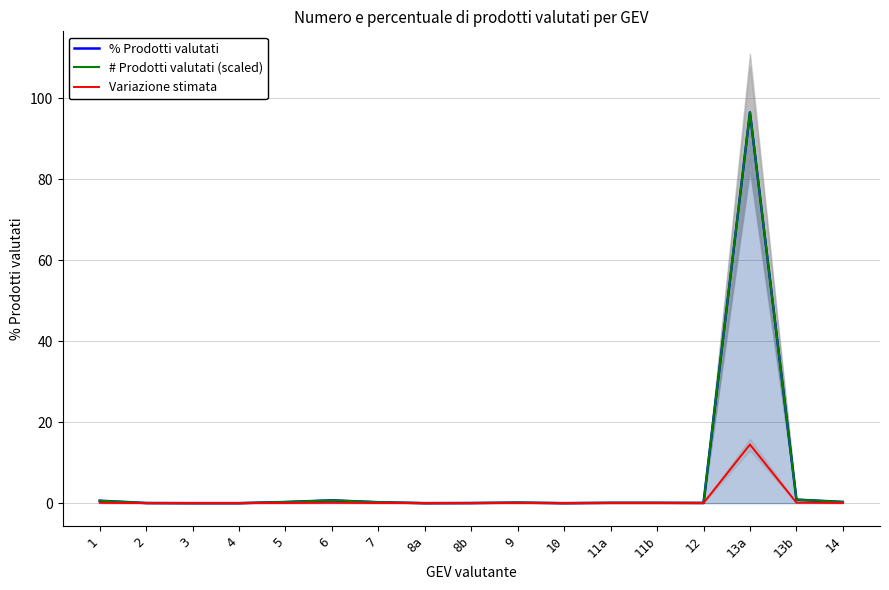

Reading right to left, extract all data points from this chart.

% Prodotti valutati: 0.3	0.9	96.5	0.1	0.1	0.1	0.0	0.1	0.0	0.0	0.2	0.7	0.3	0.0	0.0	0.0	0.6
# Prodotti valutati (scaled): 0.3	0.9	96.5	0.1	0.1	0.1	0.0	0.1	0.0	0.0	0.2	0.7	0.3	0.0	0.0	0.0	0.6
Variazione stimata: 0.0	0.1	14.5	0.0	0.0	0.0	0.0	0.0	0.0	0.0	0.0	0.1	0.0	0.0	0.0	0.0	0.1